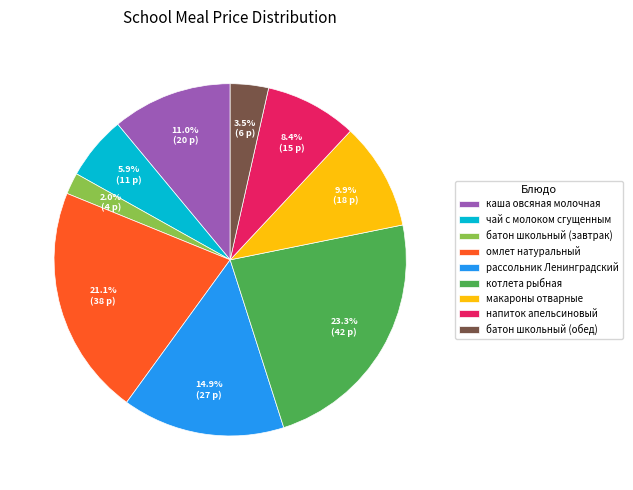

To the nearest percent, what is the combined percentage of батон школьный (завтрак) and омлет натуральный?

23%